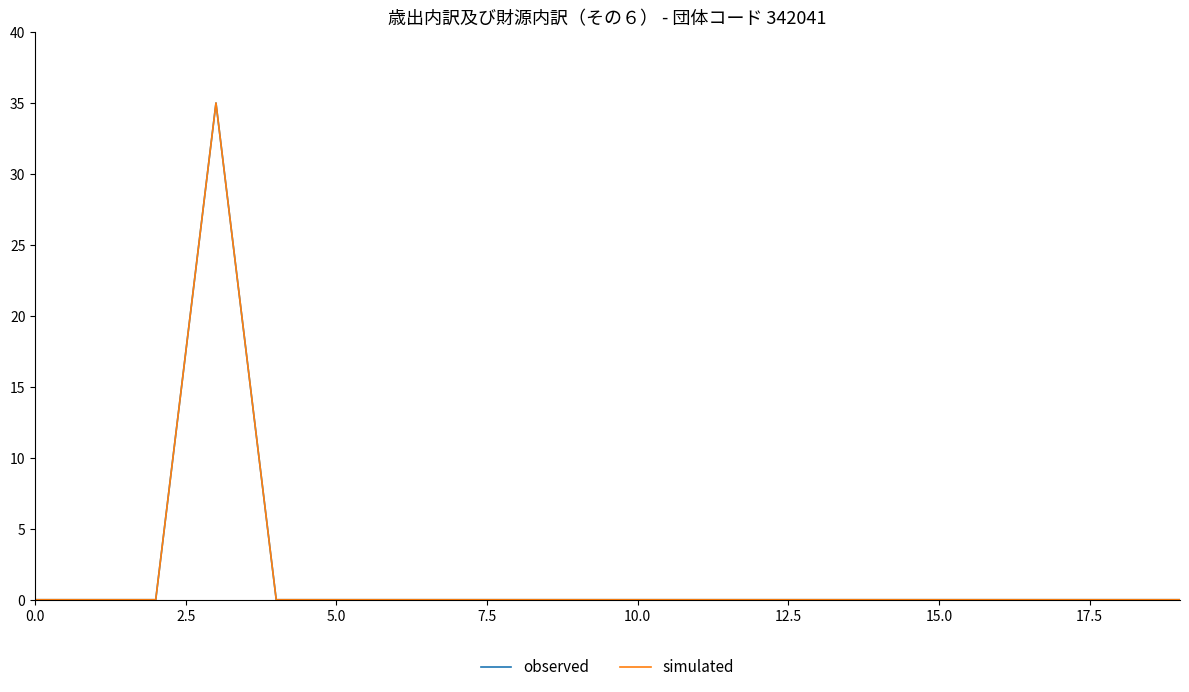

Does the chart display data point markers on the line(s)?

No